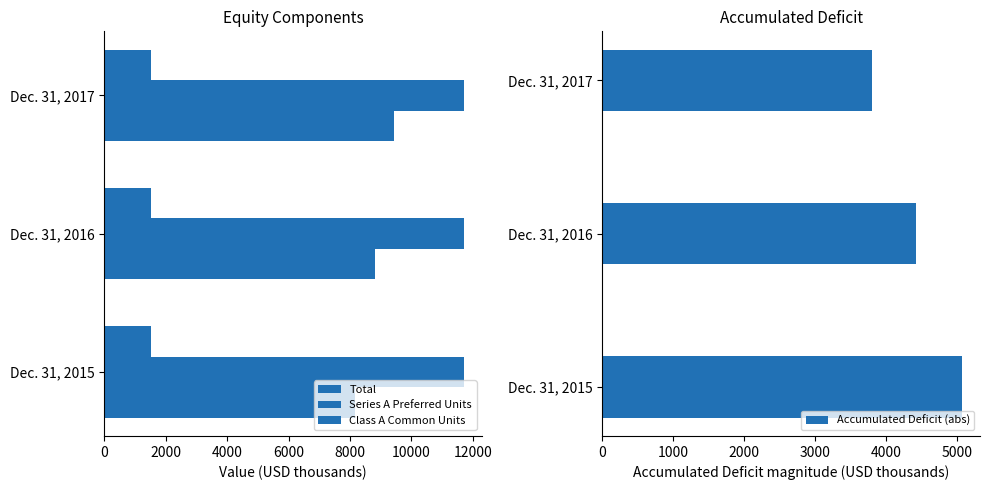

At how many categories does at least one series exceed 3795?

3